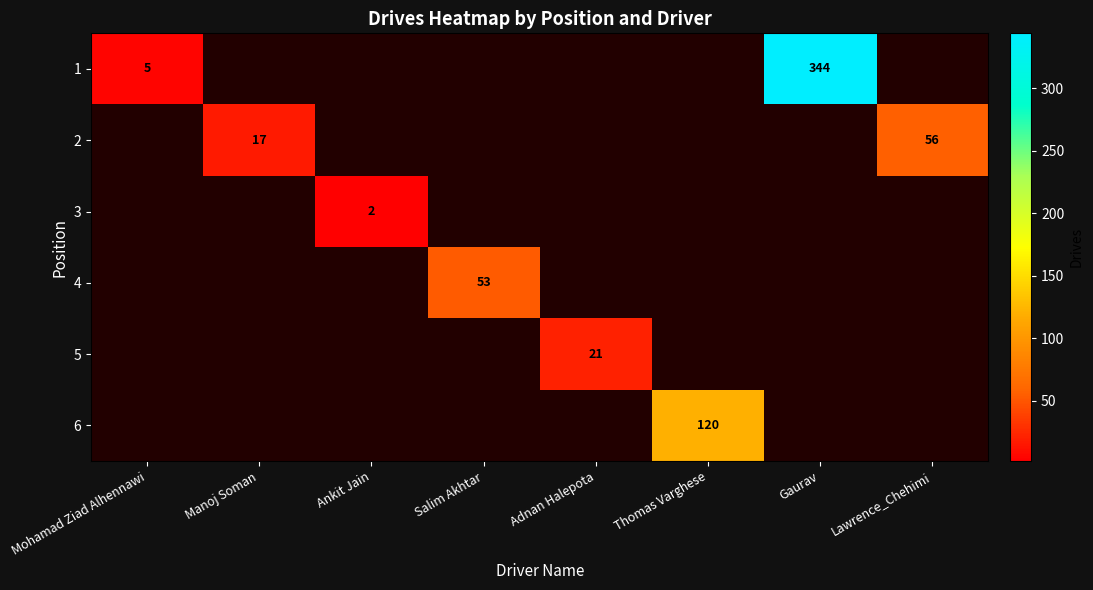

Which series has the widest spread of values?

row_0